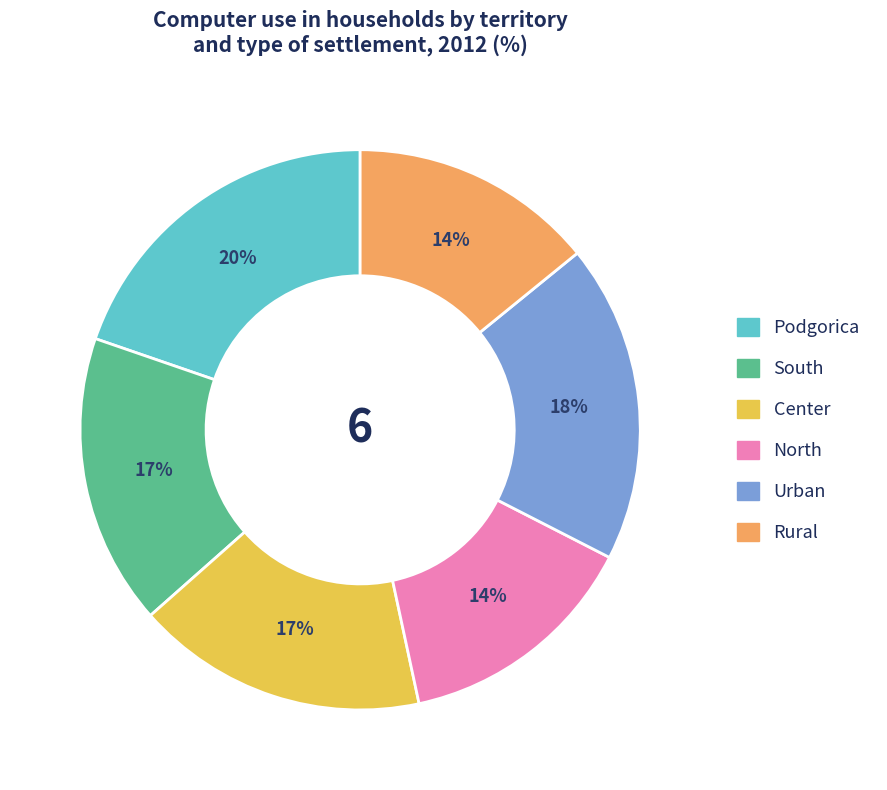

To the nearest percent, what is the combined percentage of Center and Urban?

35%